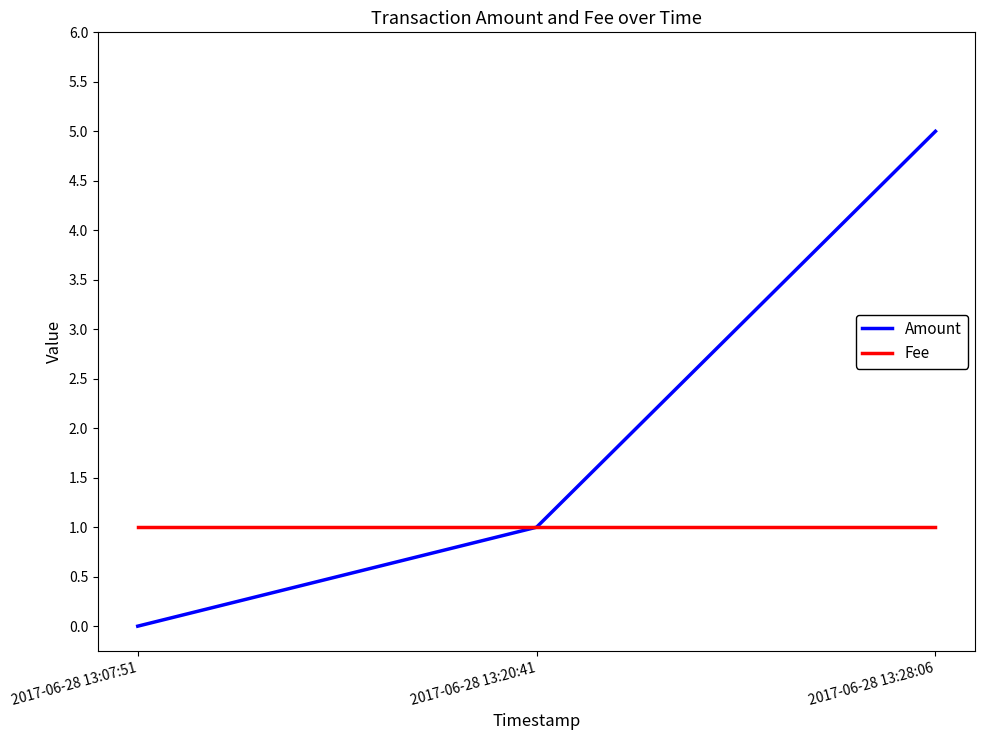

Does the chart have visible grid lines?

No